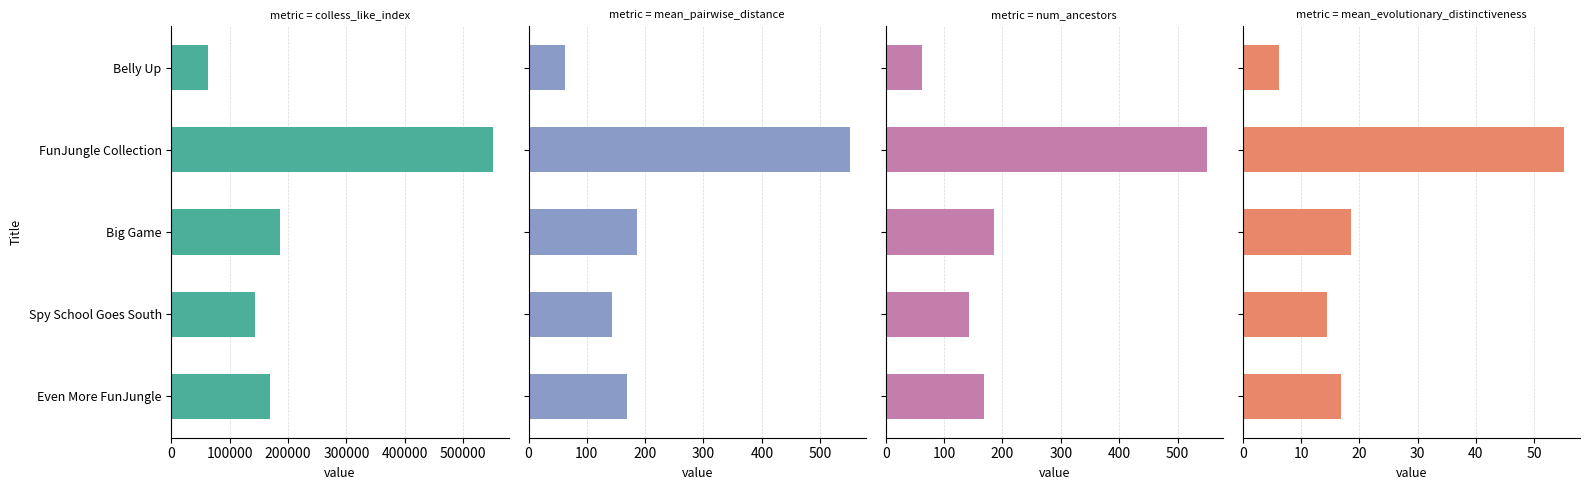

What is the average value of the num_ancestors series?

221.8